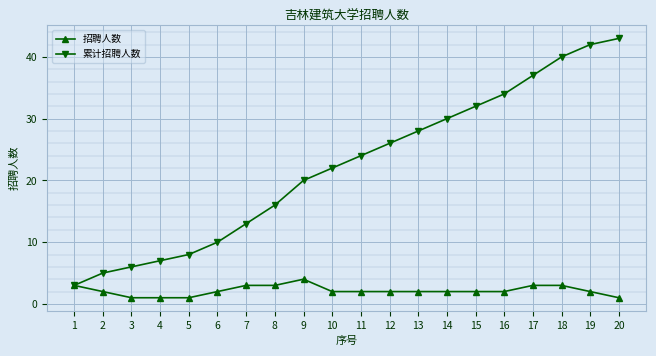

True or false: 累计招聘人数 has more than 0 interior local peaks.

False